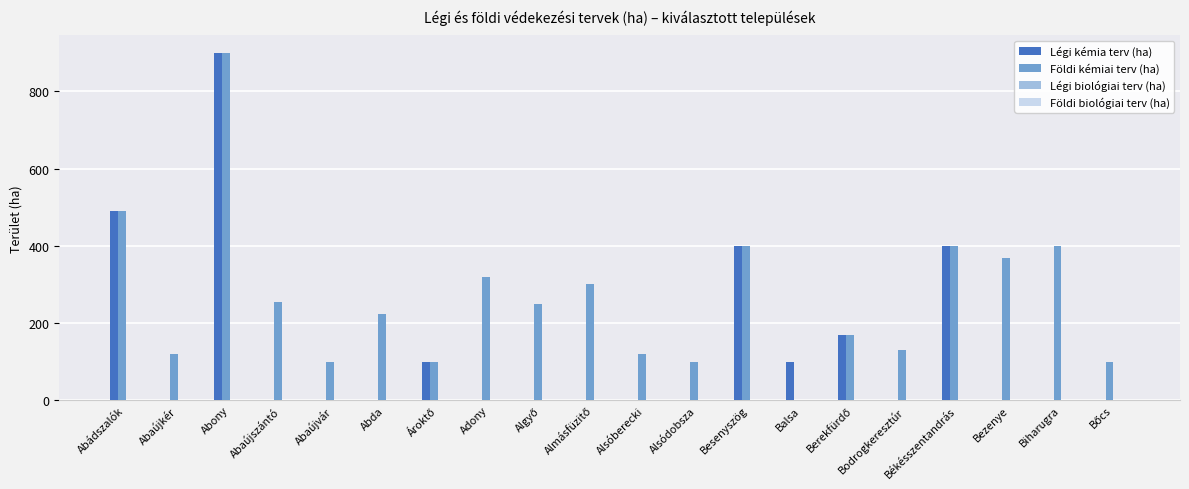

What is the total value across all series at Abaújvár?

100